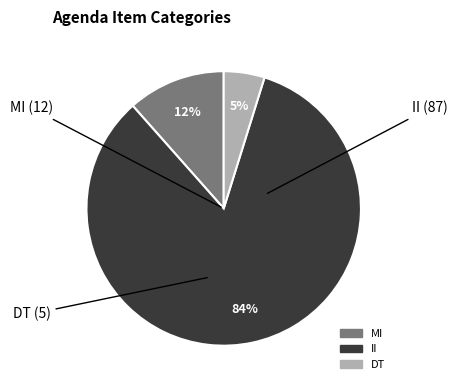

Does any single category account for the majority?

Yes